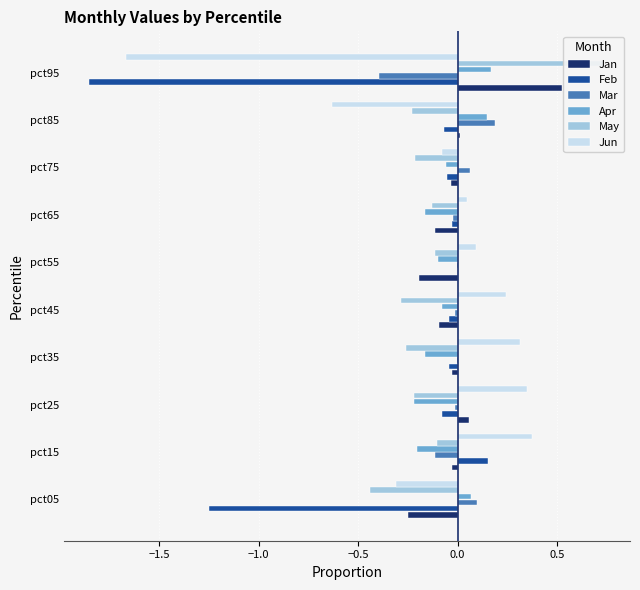

How many series are shown in this chart?

6